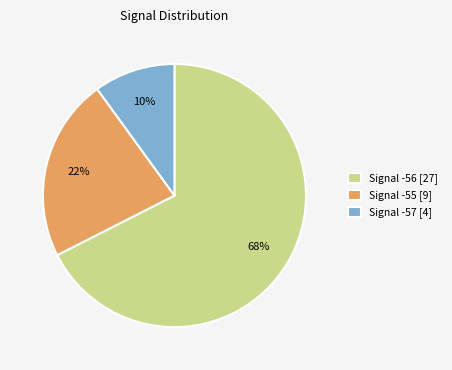

Count the number of slices in the pie.

3